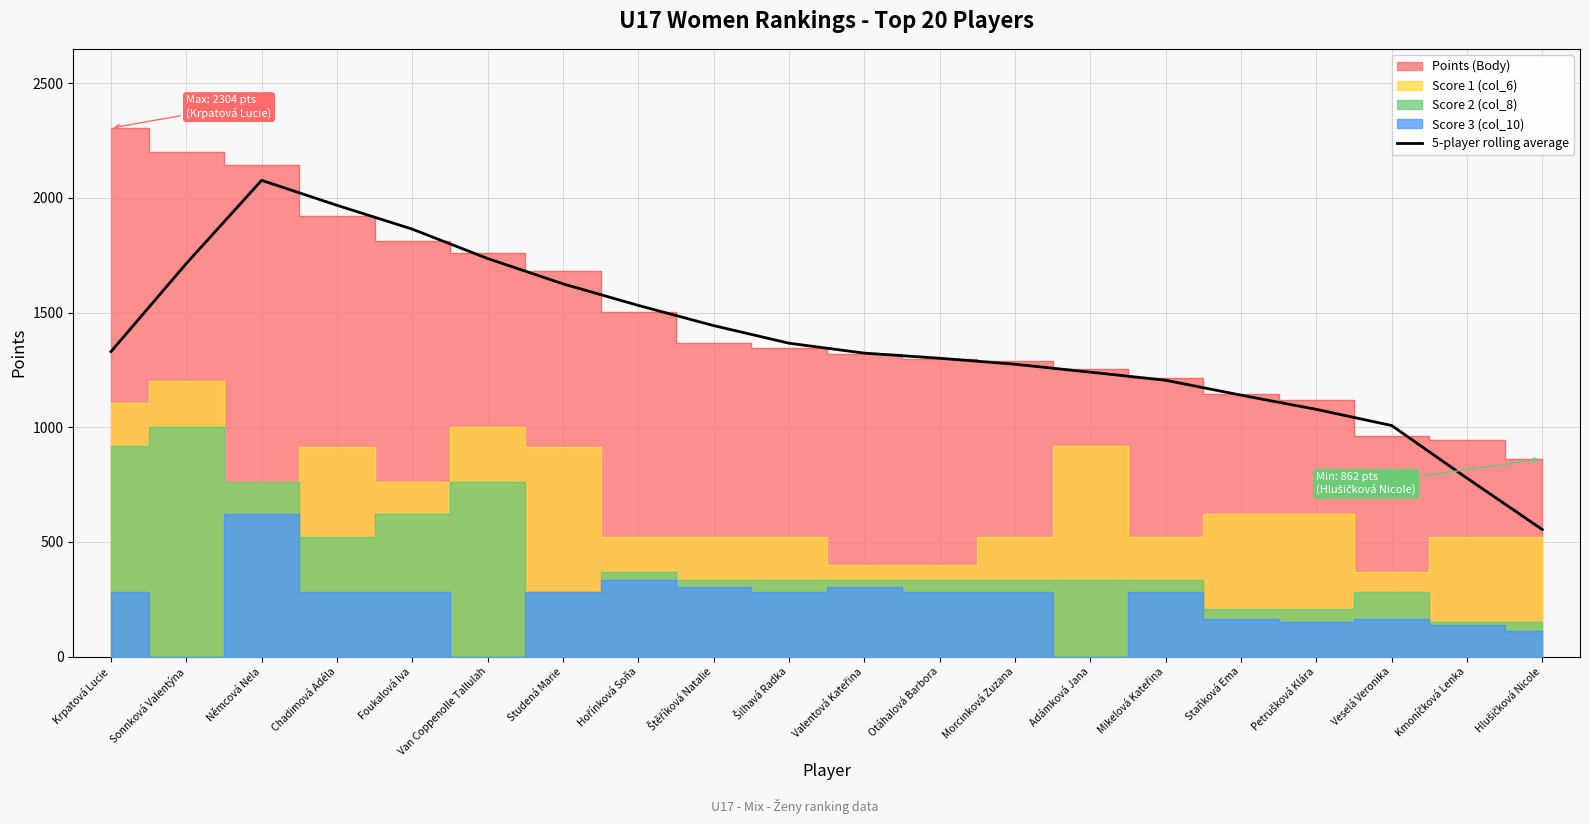

Reading right to left, what are all the values shown in this chart?

Hlušičková Nicole=554.2	Kmoníčková Lenka=778.2	Veselá Veronika=1007.6	Petrušková Klára=1078.0	Staňková Ema=1140.0	Mikelová Kateřina=1205.0	Adámková Jana=1240.2	Morcinková Zuzana=1274.8	Otáhalová Barbora=1300.8	Valentová Kateřina=1323.2	Šilhavá Radka=1366.4	Štěříková Natalie=1443.2	Hořínková Soňa=1531.2	Studená Marie=1625.2	Van Coppenolle Tallulah=1735.6	Foukalová Iva=1863.6	Chadimová Adéla=1967.6	Němcová Nela=2076.4	Sonnková Valentýna=1713.6	Krpatová Lucie=1329.6